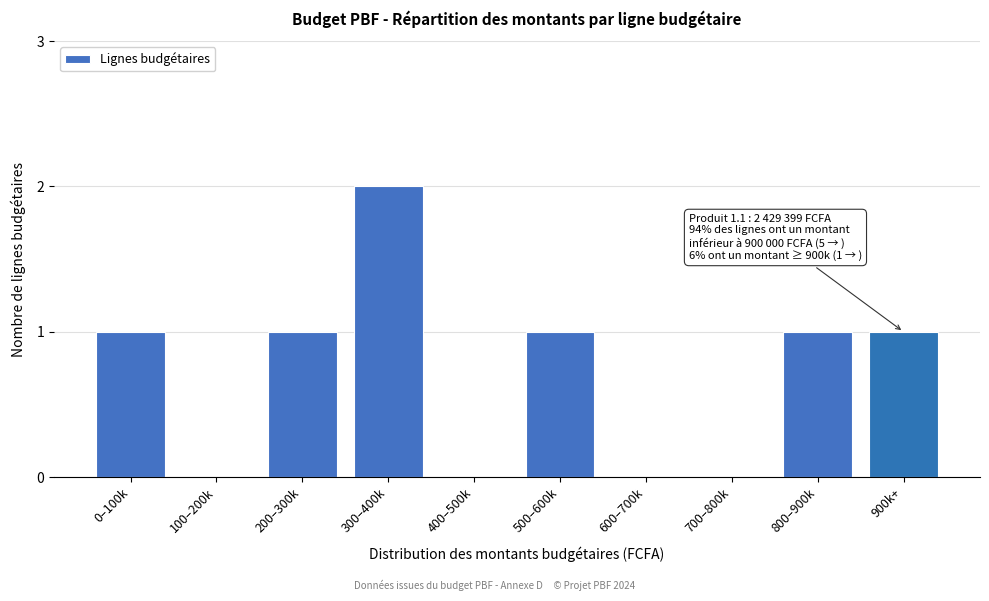

Reading left to right, transcribe all the data shown in this chart.

0–100k=1	100–200k=0	200–300k=1	300–400k=2	400–500k=0	500–600k=1	600–700k=0	700–800k=0	800–900k=1	900k+=1